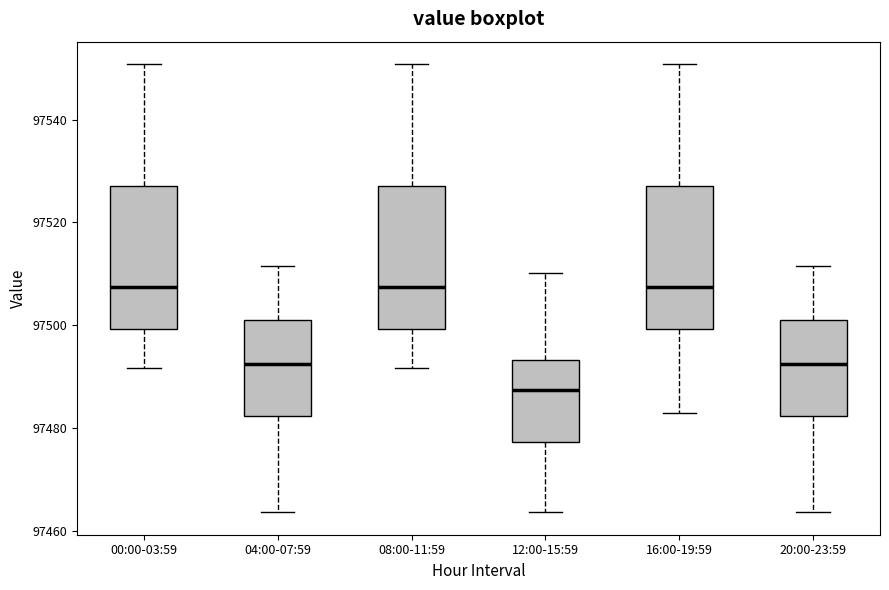

Reading left to right, read every box against the y-axis: the position of its median line, the range the box covers, and the ends of its whiskers. The values are not printed on the chart, so give them approximately, as read against the axis.

00:00-03:59: median 97508, box 97500 to 97528, whiskers 97492 to 97550
04:00-07:59: median 97492, box 97482 to 97502, whiskers 97464 to 97512
08:00-11:59: median 97508, box 97500 to 97528, whiskers 97492 to 97550
12:00-15:59: median 97488, box 97478 to 97494, whiskers 97464 to 97510
16:00-19:59: median 97508, box 97500 to 97528, whiskers 97484 to 97550
20:00-23:59: median 97492, box 97482 to 97502, whiskers 97464 to 97512